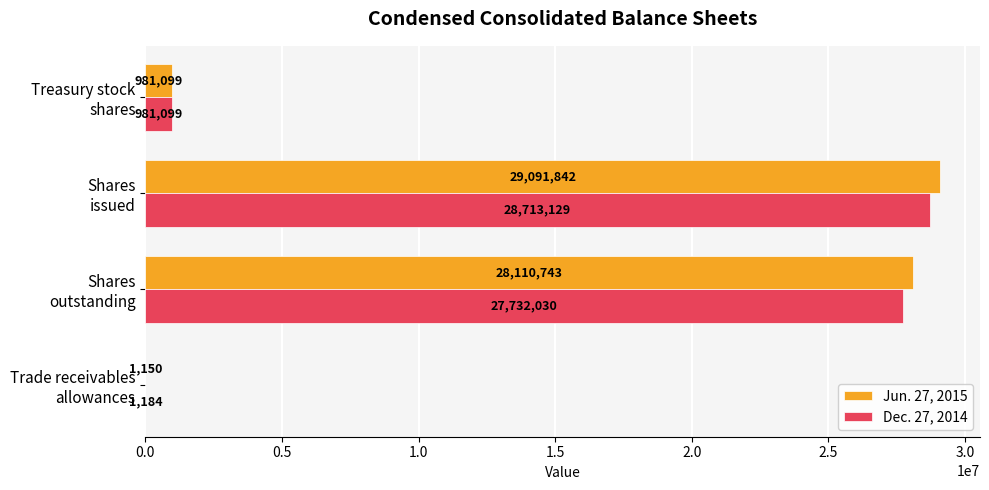

How many data points does each series have?

4